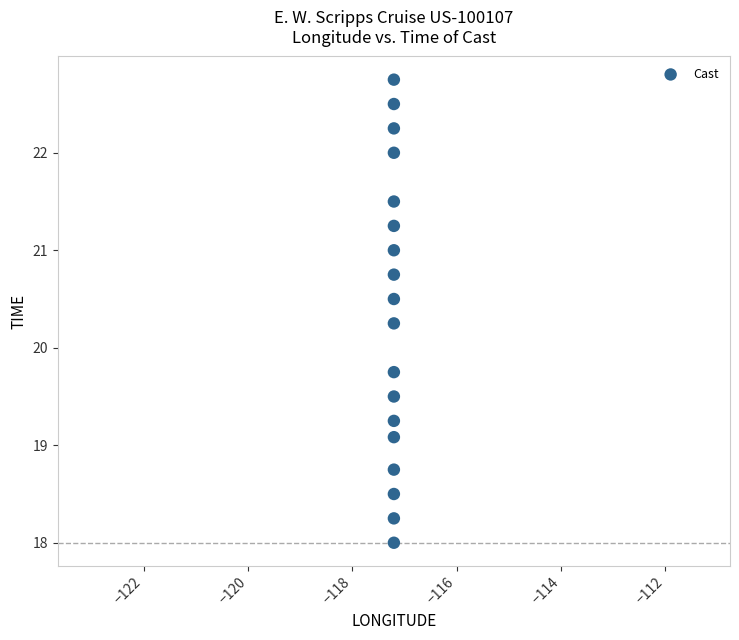

Count the number of points in this scatter plot.

18